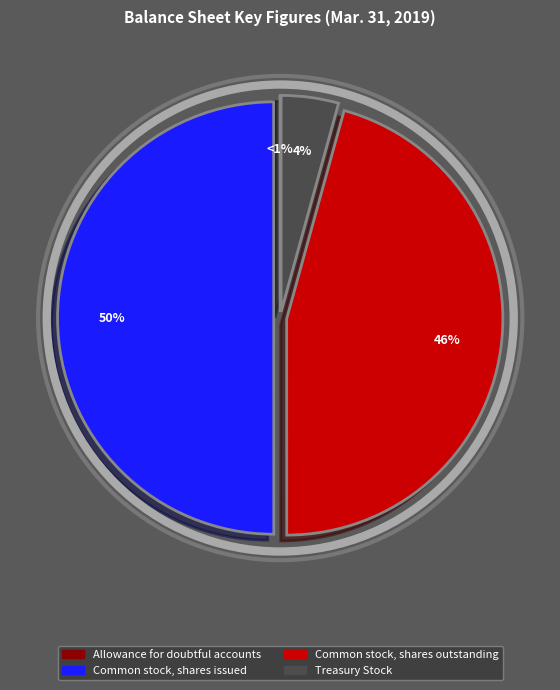

How much of the chart is everything except Allowance for doubtful accounts?

100.0%